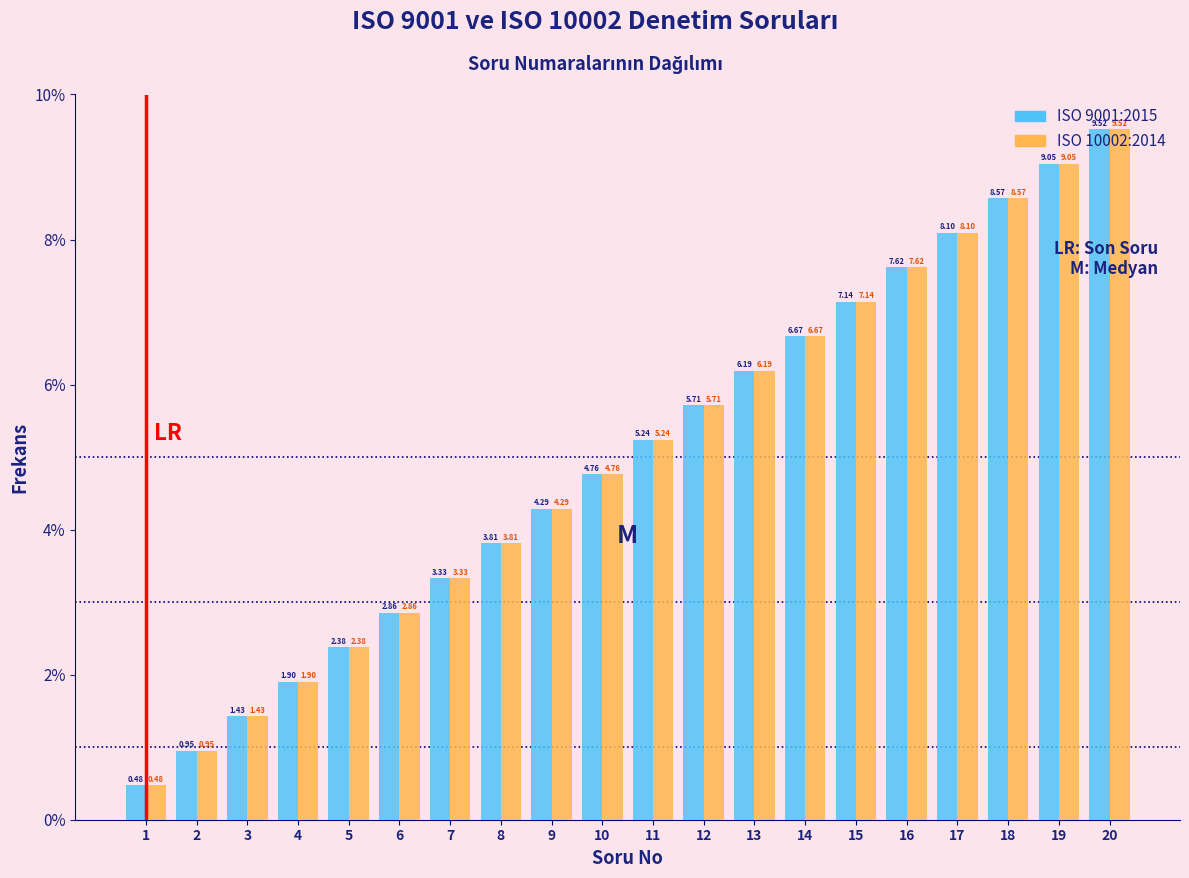

What is the total value across all series at 18?

17.1